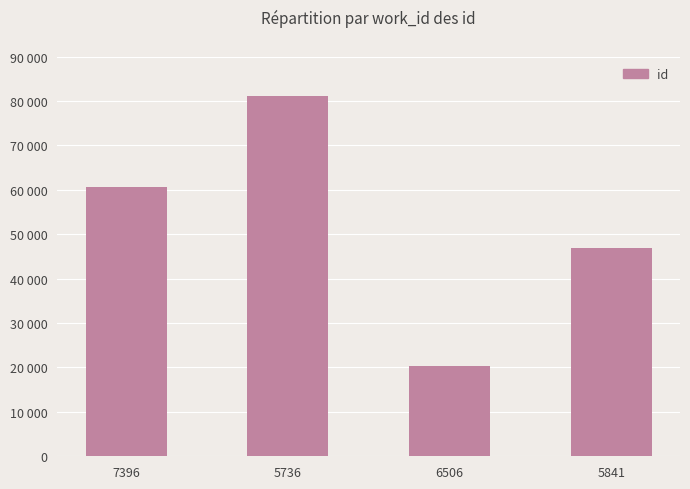

Rank the categories by value from highest to lowest.

5736, 7396, 5841, 6506